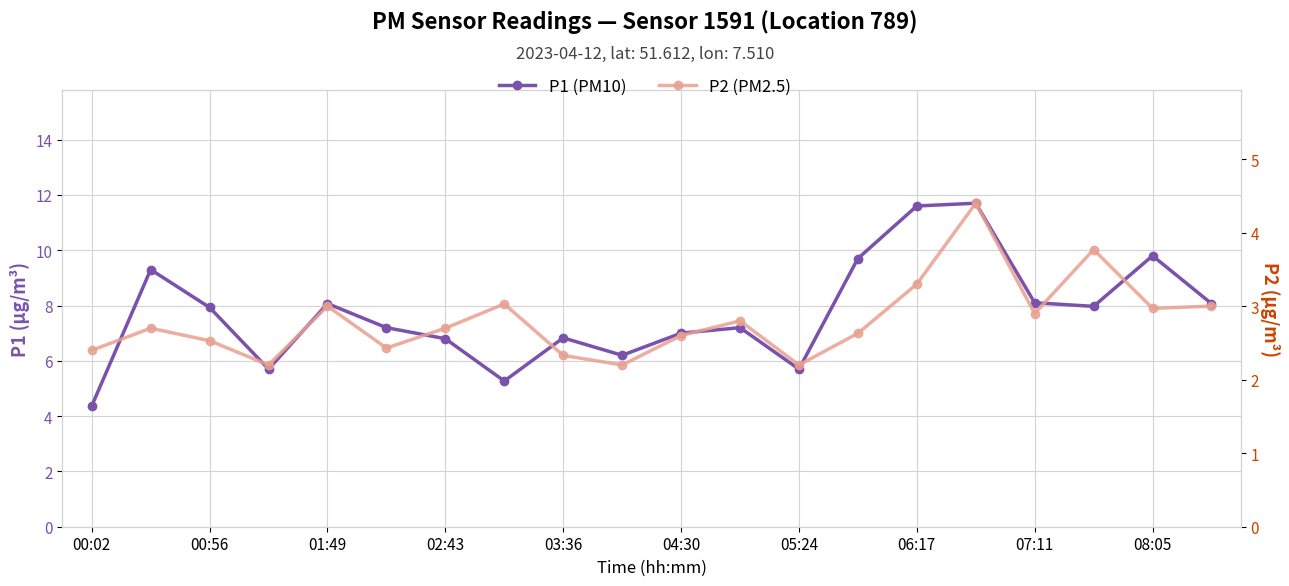

What is the value of the P2 point at the 7th from the left?

2.7